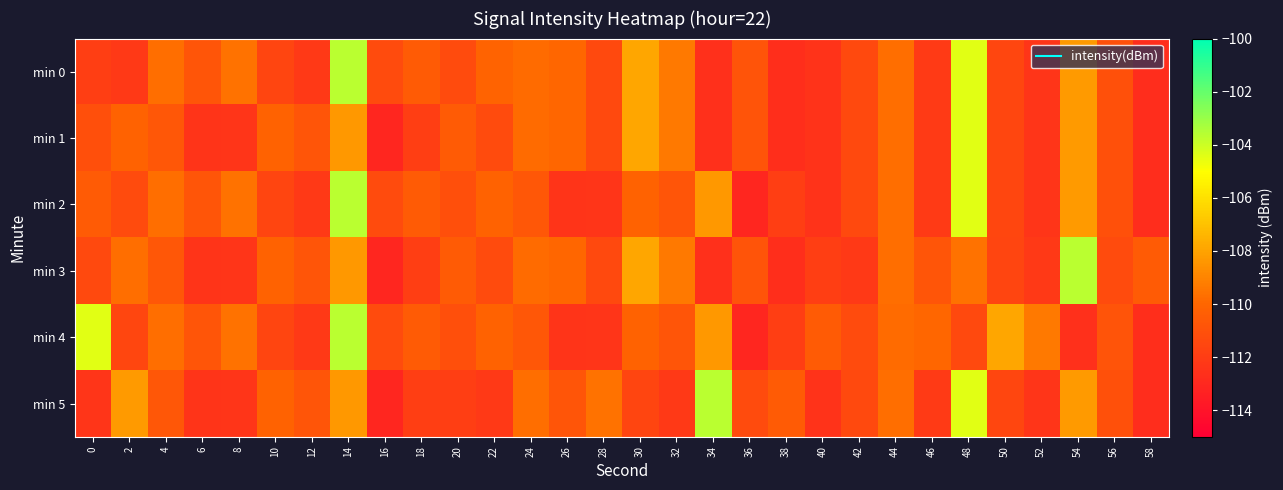

At 50, list the series in order from smallest to largest.

min 3, min 0, min 1, min 2, min 5, min 4